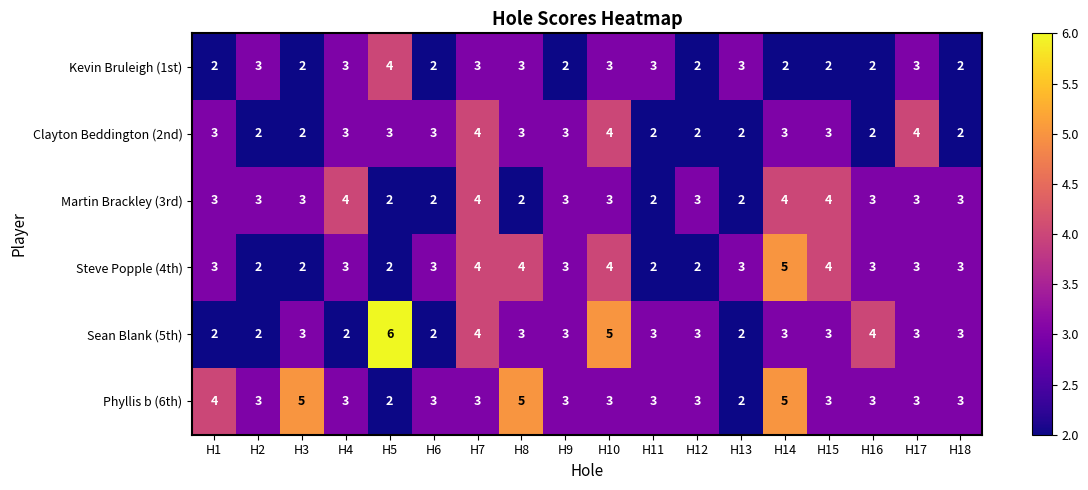

How many Martin Brackley (3rd) values are between 2 and 3?

14